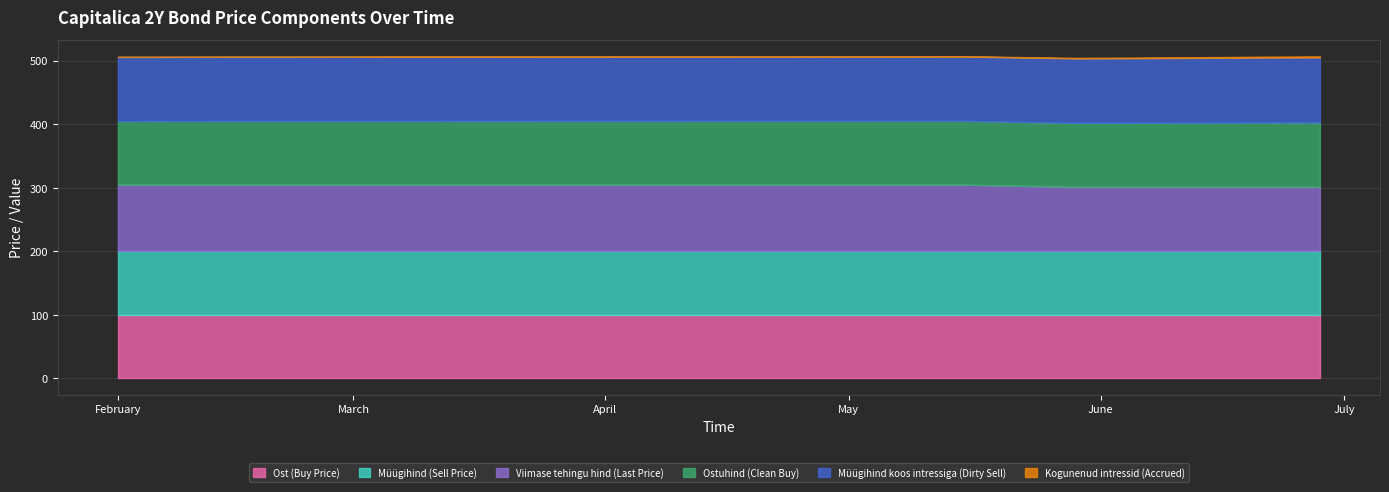

How many lines are shown in the chart?

6